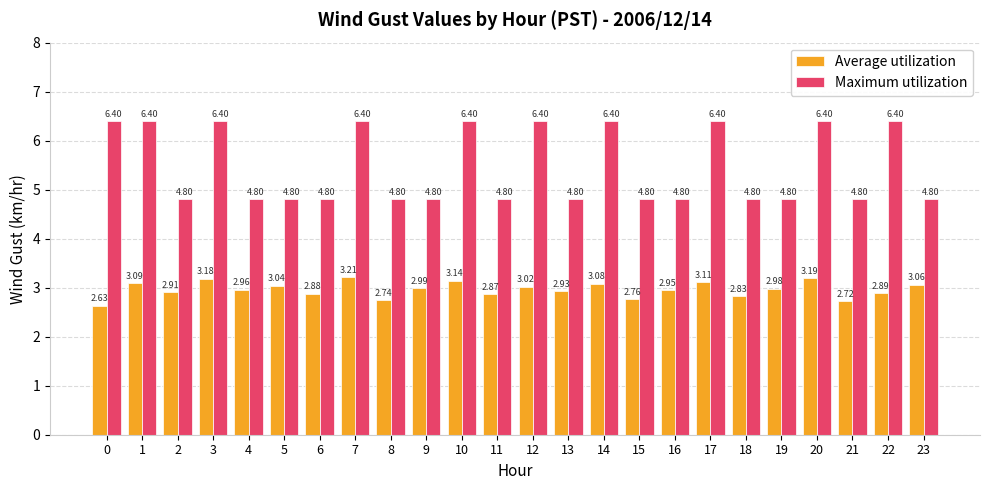

Which series has the largest total across all categories?

Maximum utilization